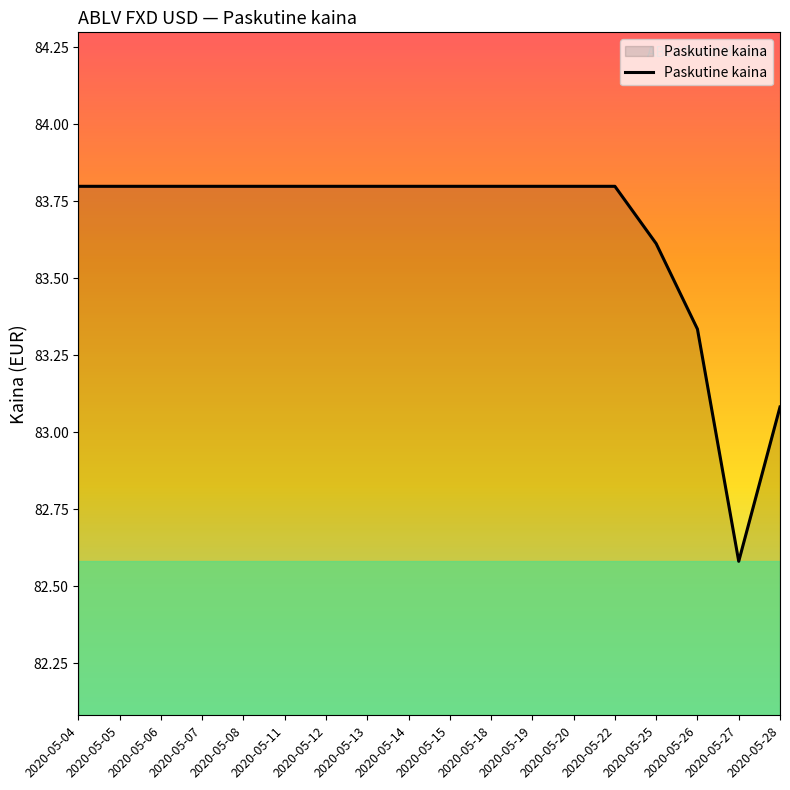

Between 2020-05-25 and 2020-05-13, which is larger?

2020-05-13